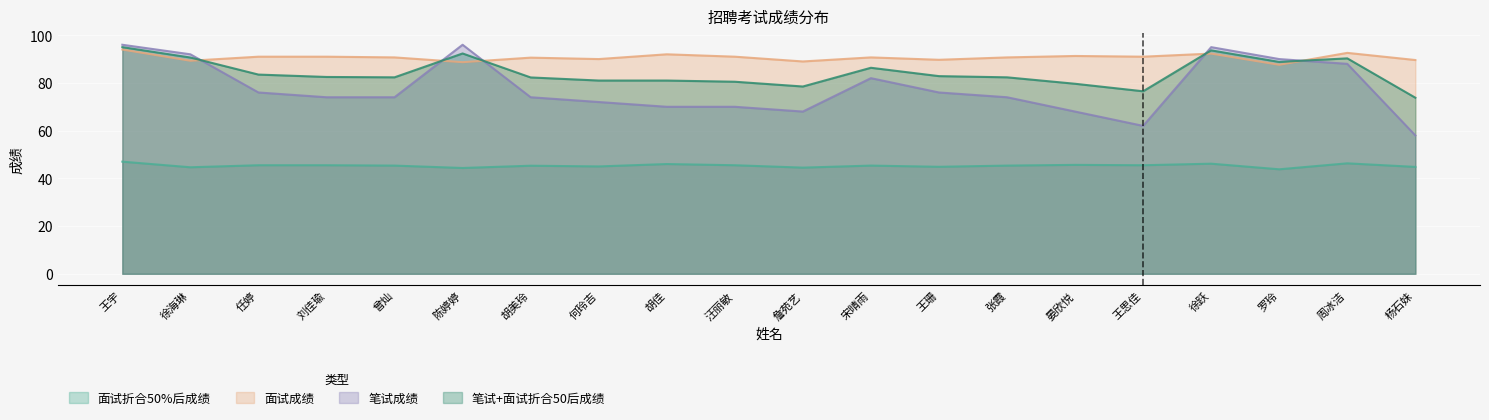

What is the value of the 笔试成绩 point at the 13th from the left?

76.0